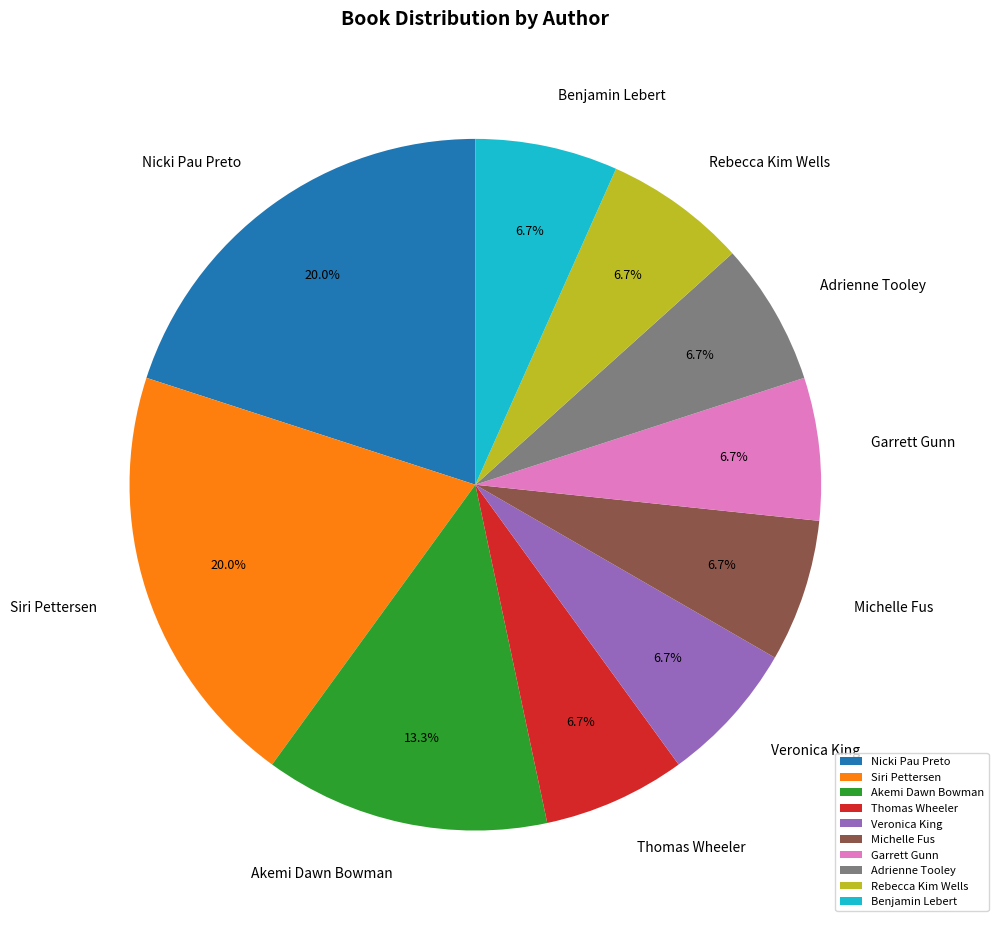

To the nearest percent, what is the difference between the largest and smallest slice percentages?

13%